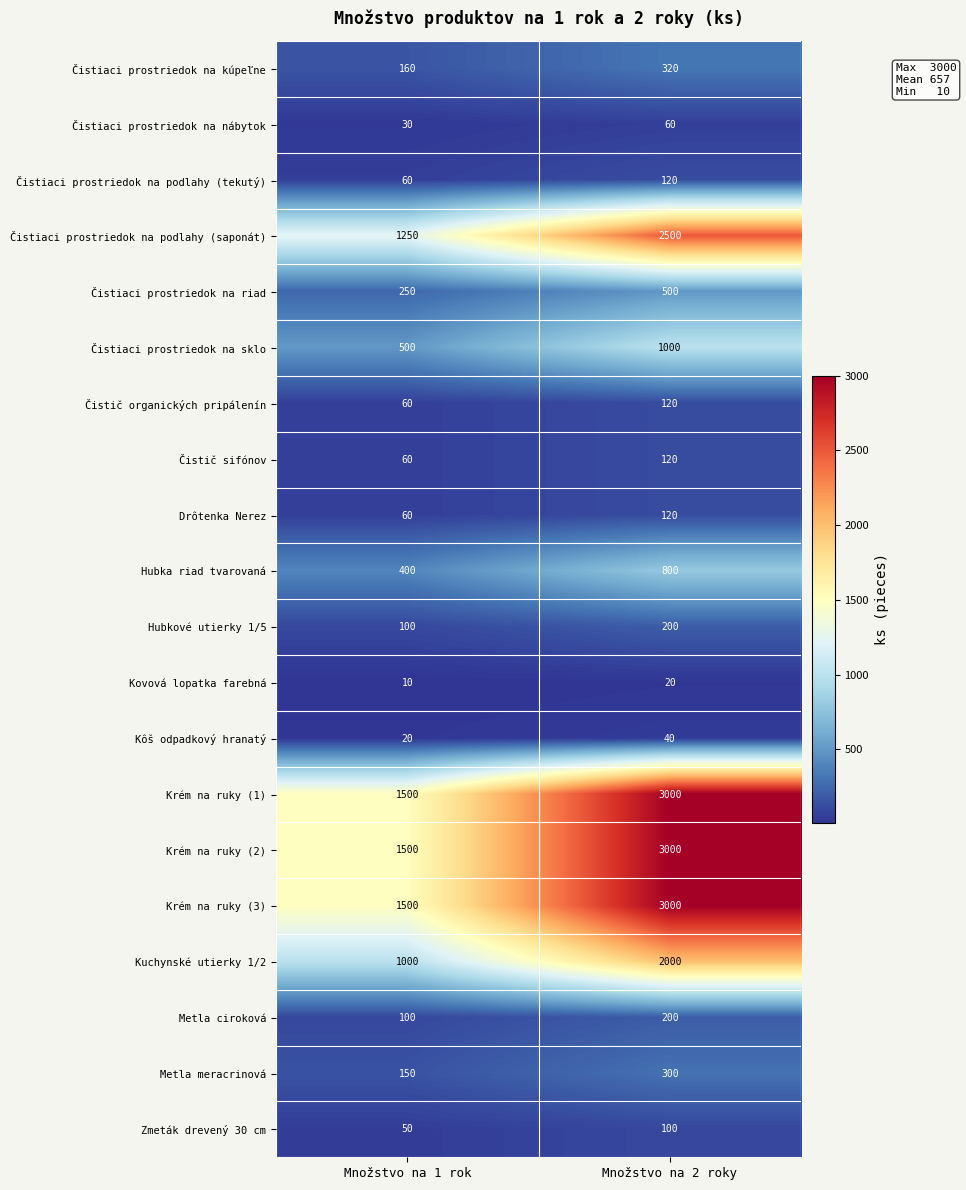

The value of Hubkové utierky 1/5 at Množstvo na 2 roky is 200. True or false?

True